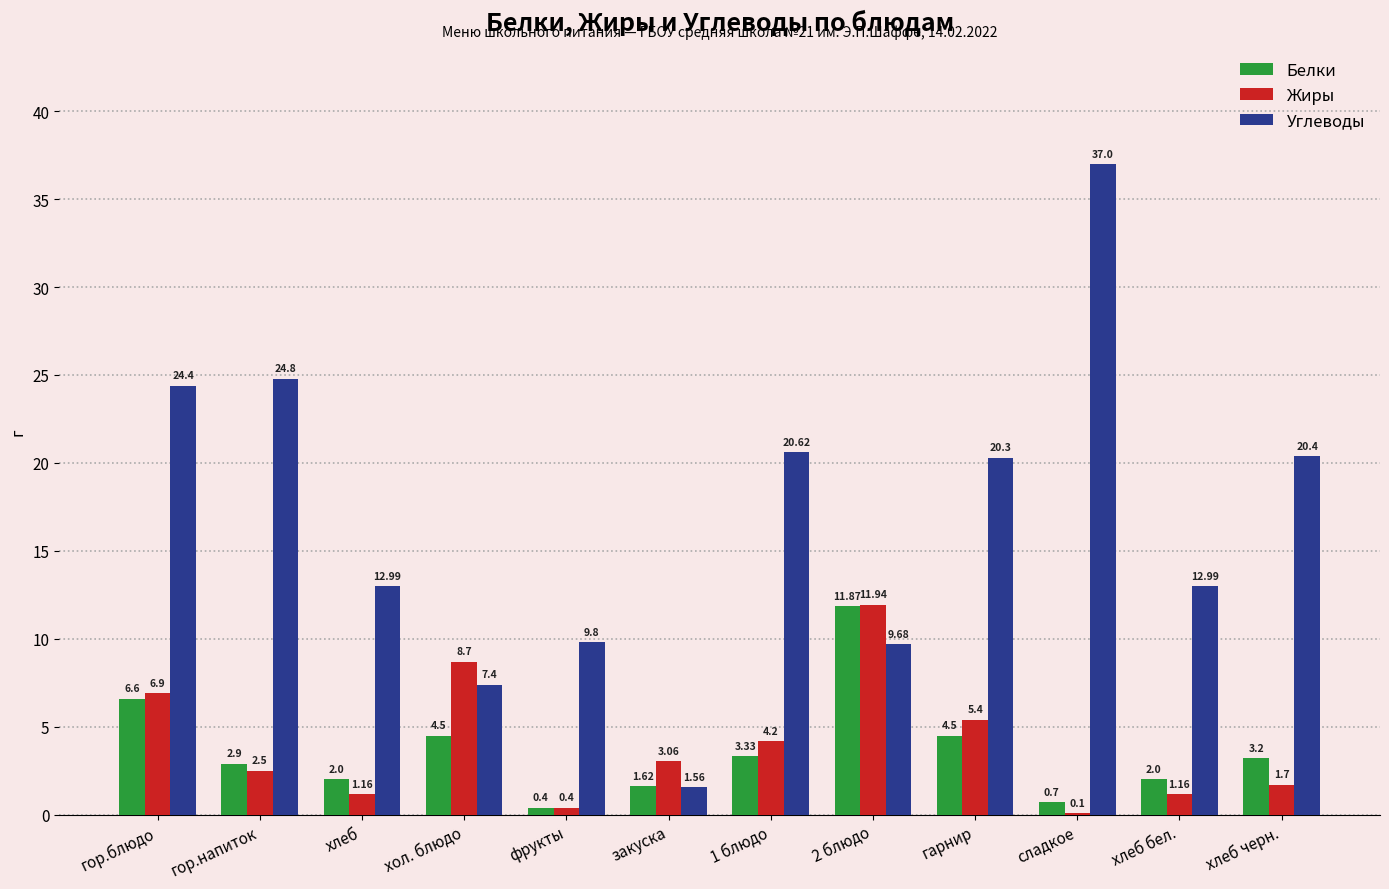

What is the sum of the Углеводы values at хлеб черн. and гор.блюдо?

44.8